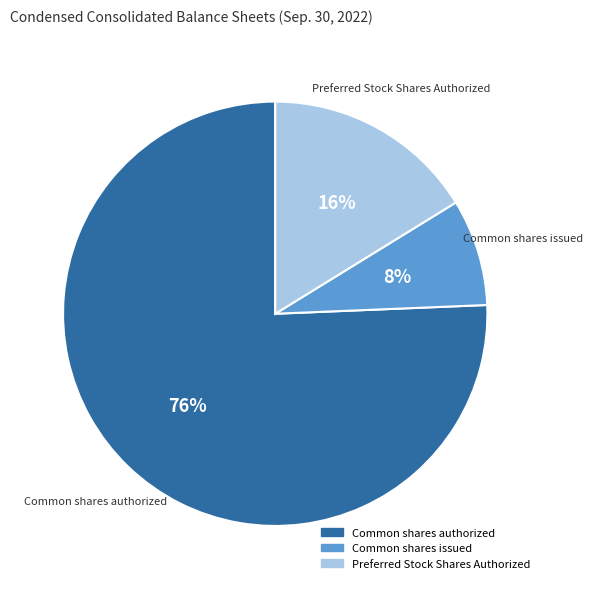

What is the largest slice in the pie chart?

Common shares authorized